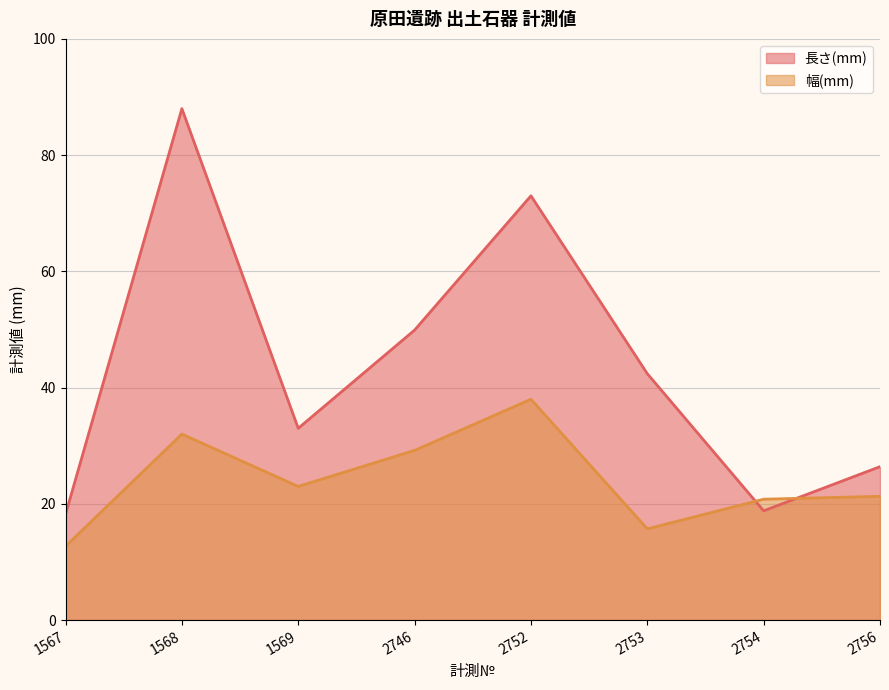

What is the lowest value of the 長さ(mm) series?

18.2